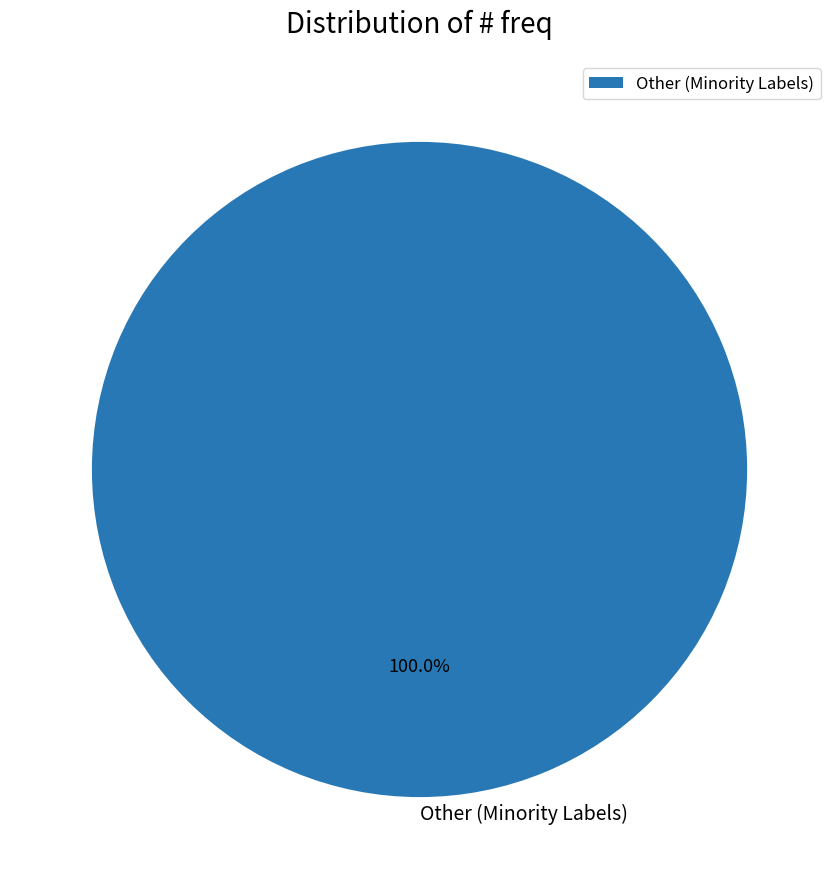

Rank the categories by value from highest to lowest.

Other (Minority Labels)